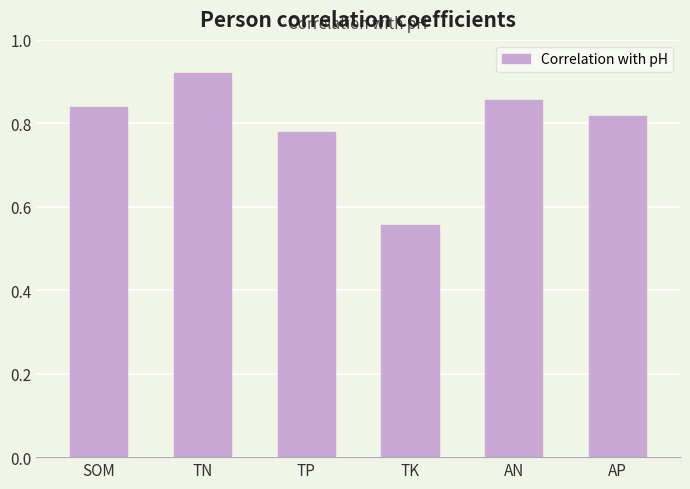

Is it true that the value at SOM is 1.2?

False